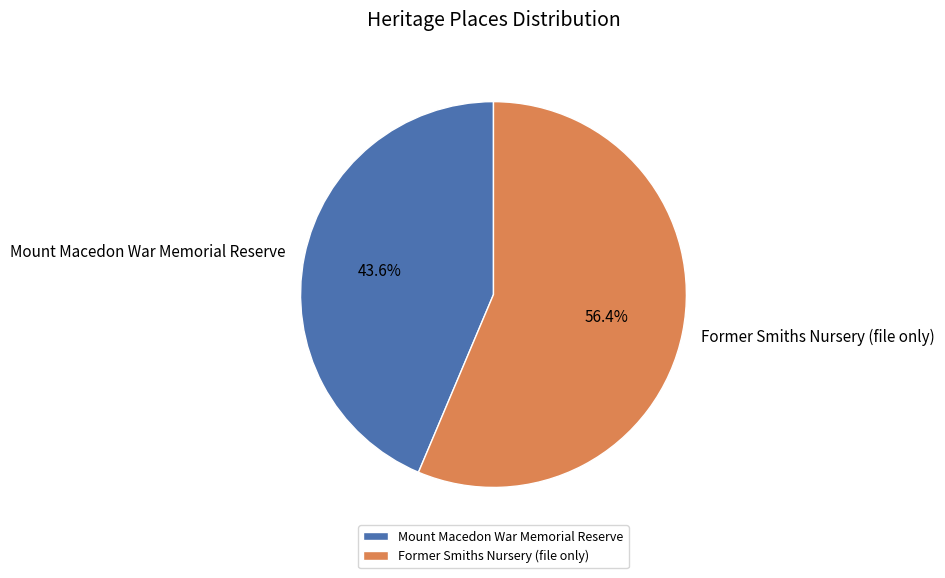

Which category has the smallest portion of the pie?

Mount Macedon War Memorial Reserve